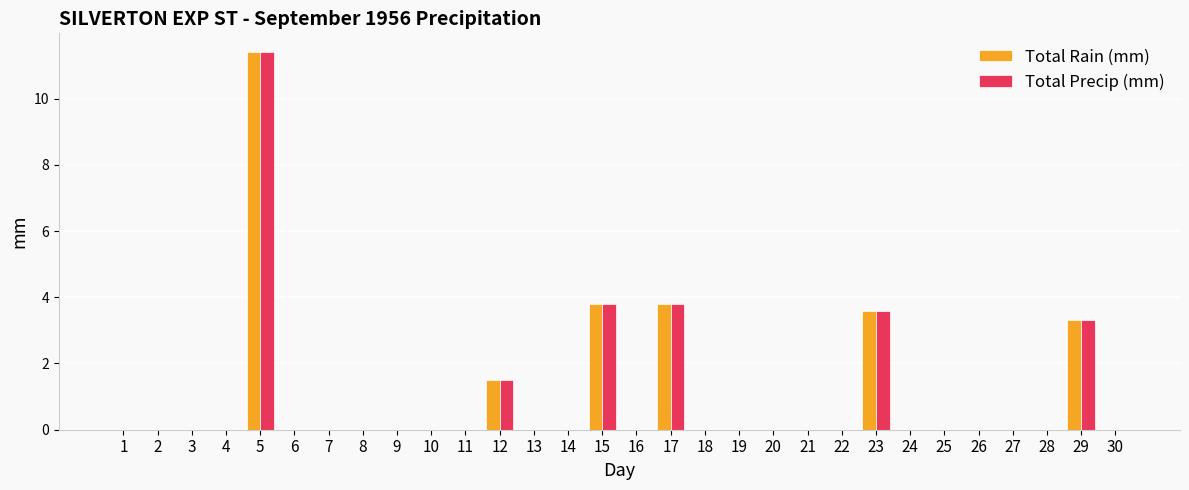

Are the bars horizontal?

No